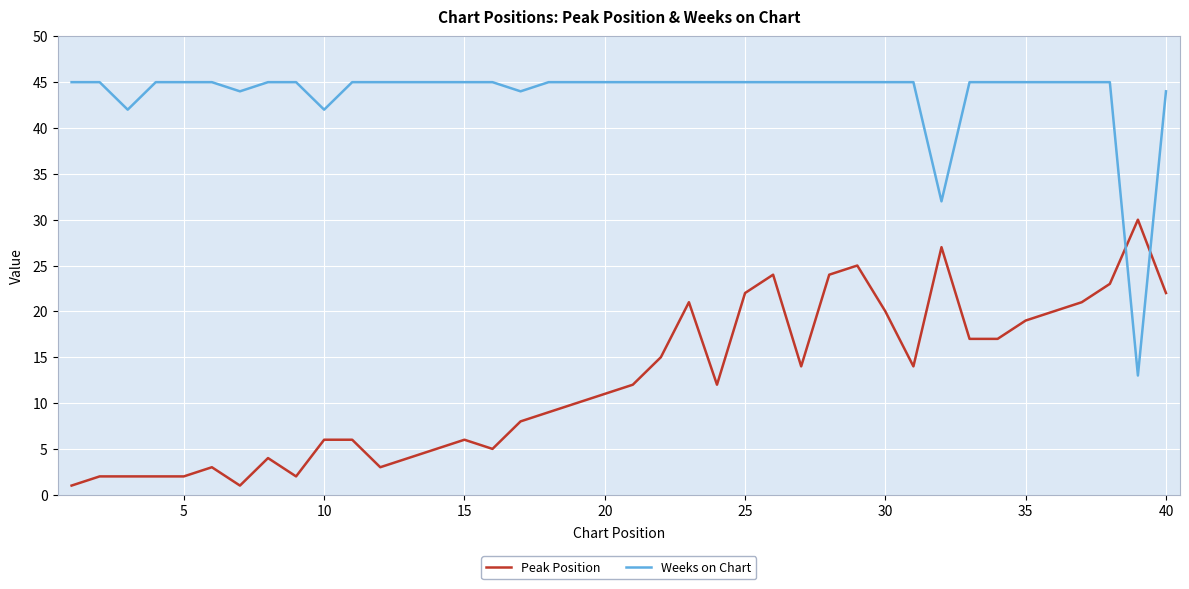

Which series has the largest total across all categories?

Weeks on Chart